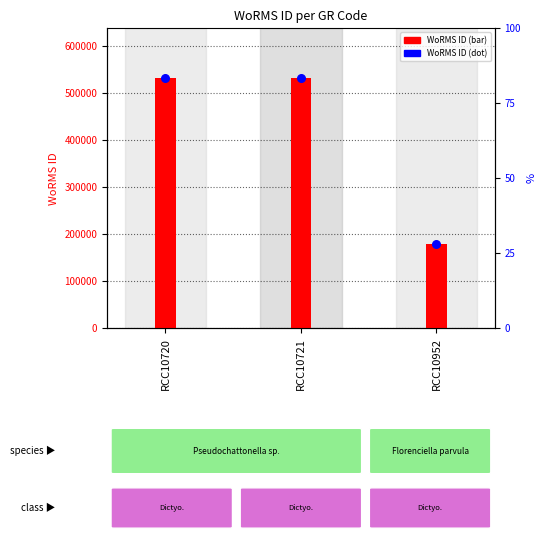

Which series has the largest total across all categories?

WoRMS ID